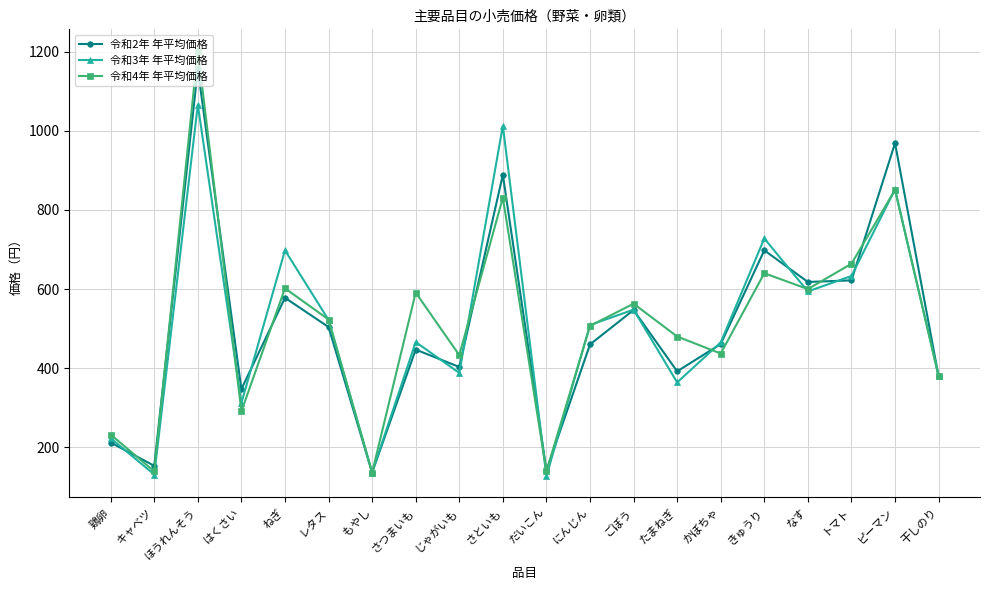

The 令和2年 年平均価格 series shows 518 at 干しのり. True or false?

False